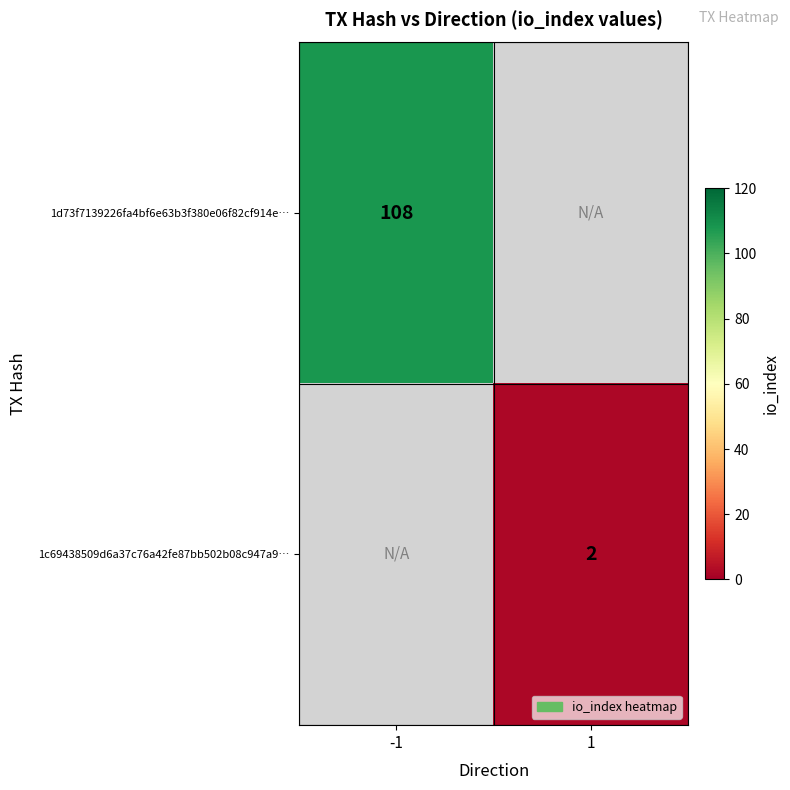

The 1d73f7139226fa4bf6e63b3f380e06f82cf914e… series shows 33 at -1. True or false?

False